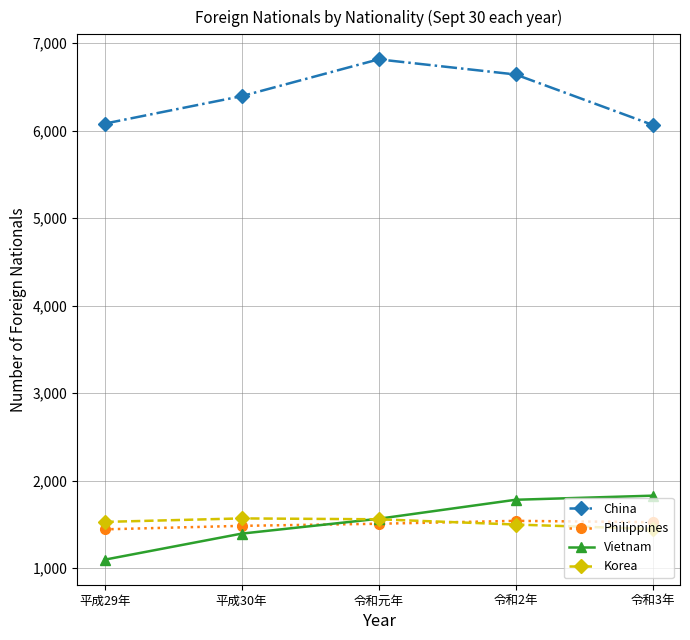

At which label is China closest to 6440?

平成30年